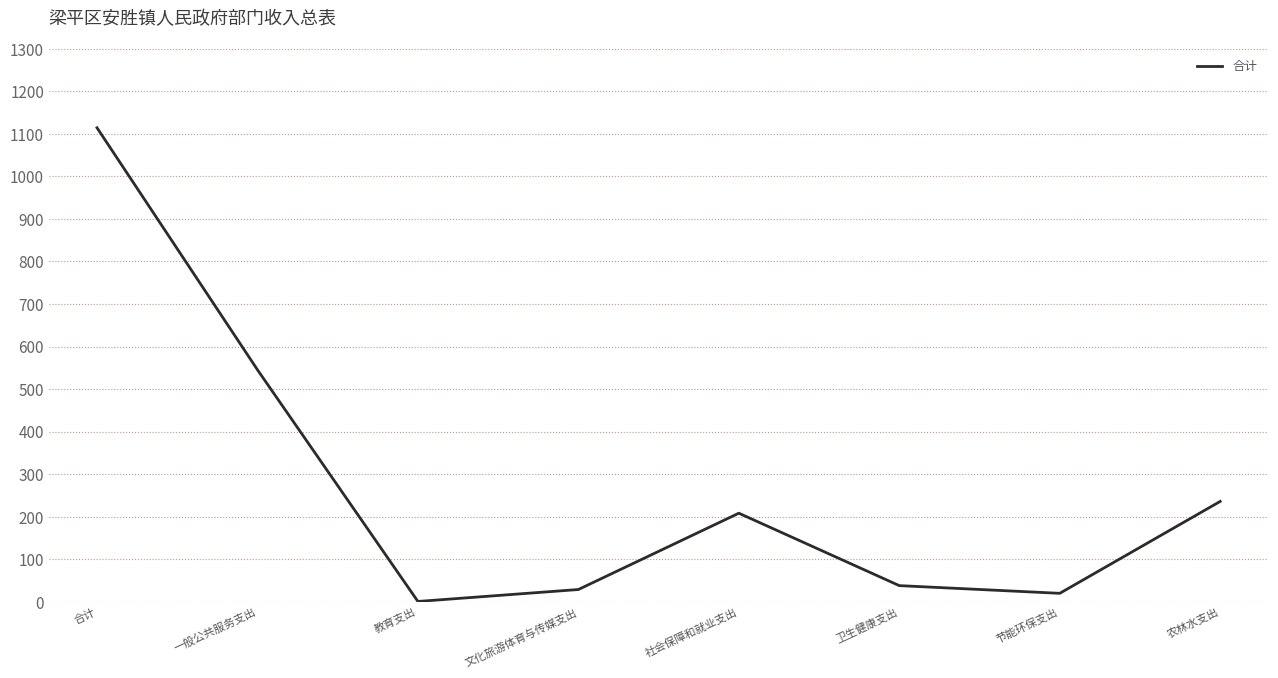

What is the difference between the maximum and second lowest values?

1094.1